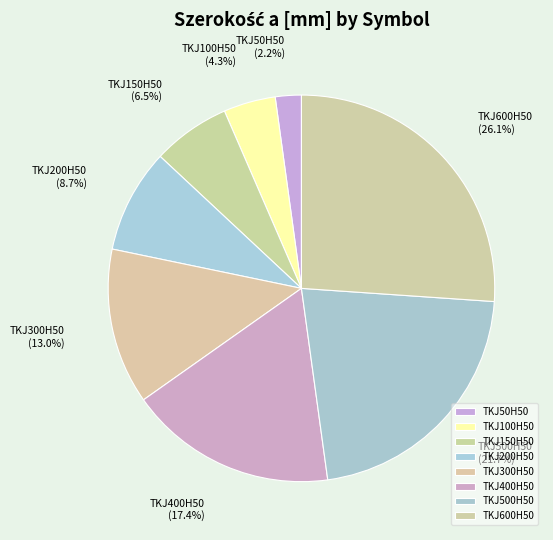

Is it true that TKJ200H50 is 9% of the pie?

True